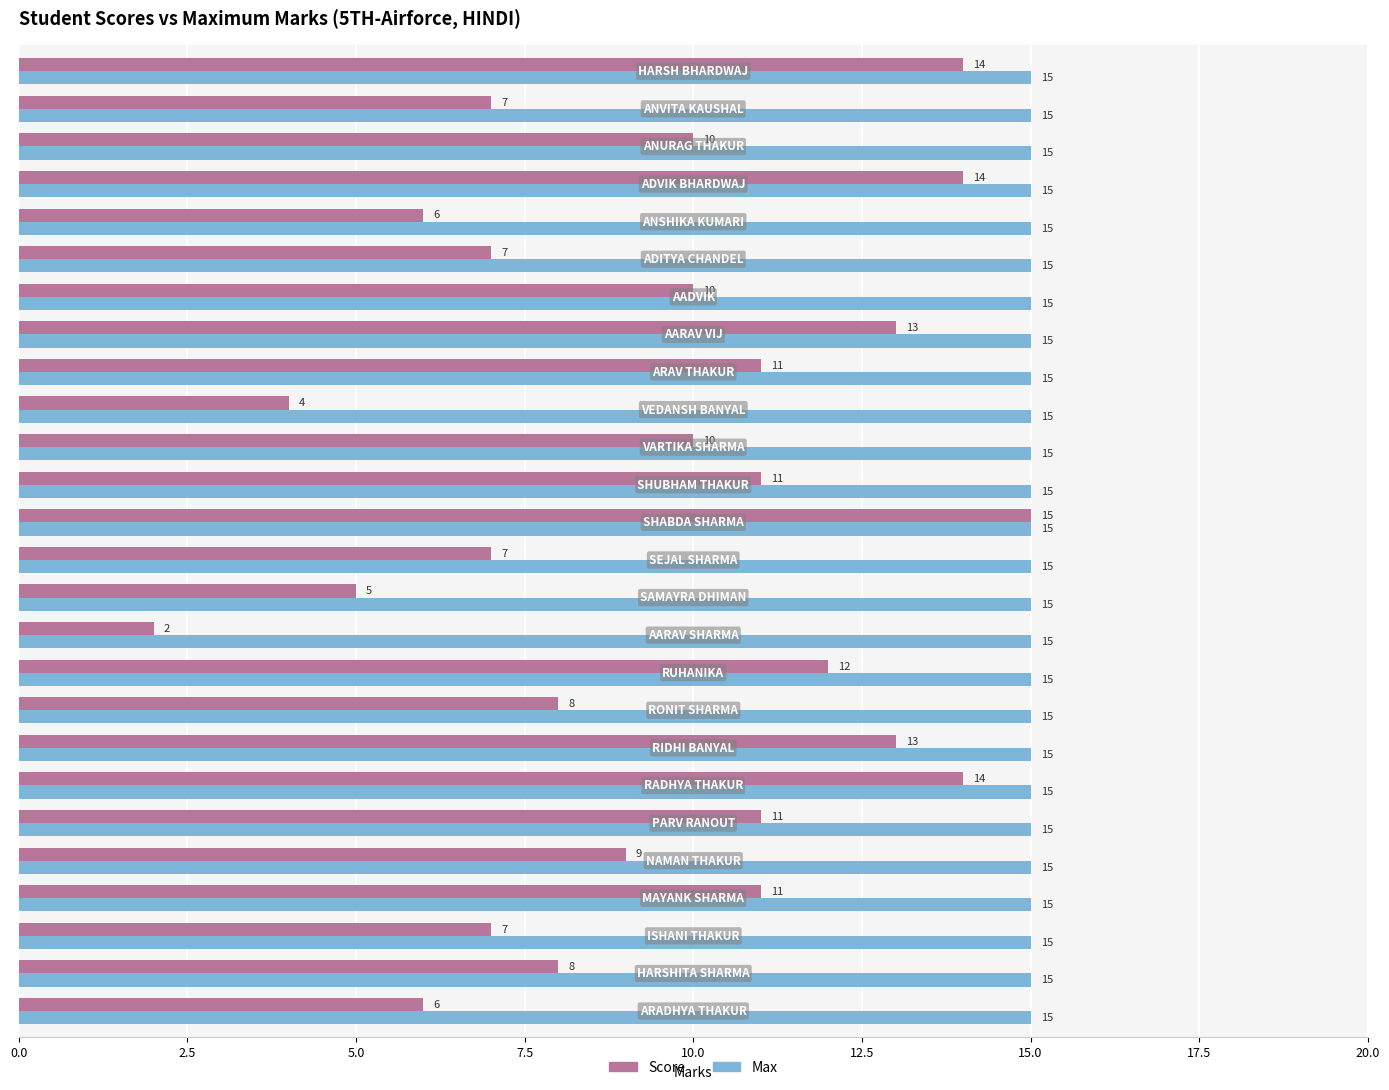

At how many categories does at least one series exceed 11?

26